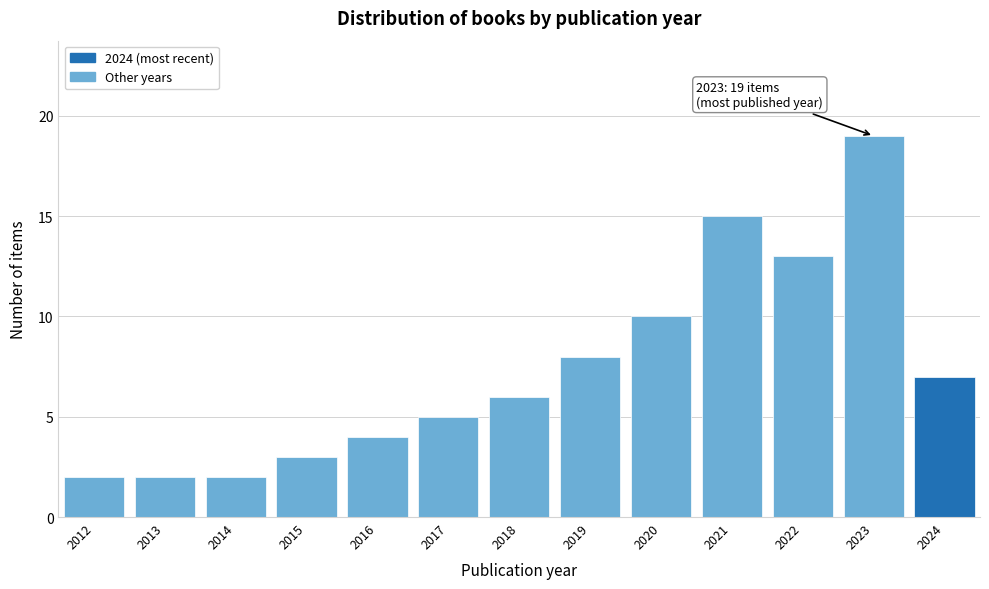

Reading left to right, list all the values displayed in this chart.

2	2	2	3	4	5	6	8	10	15	13	19	7